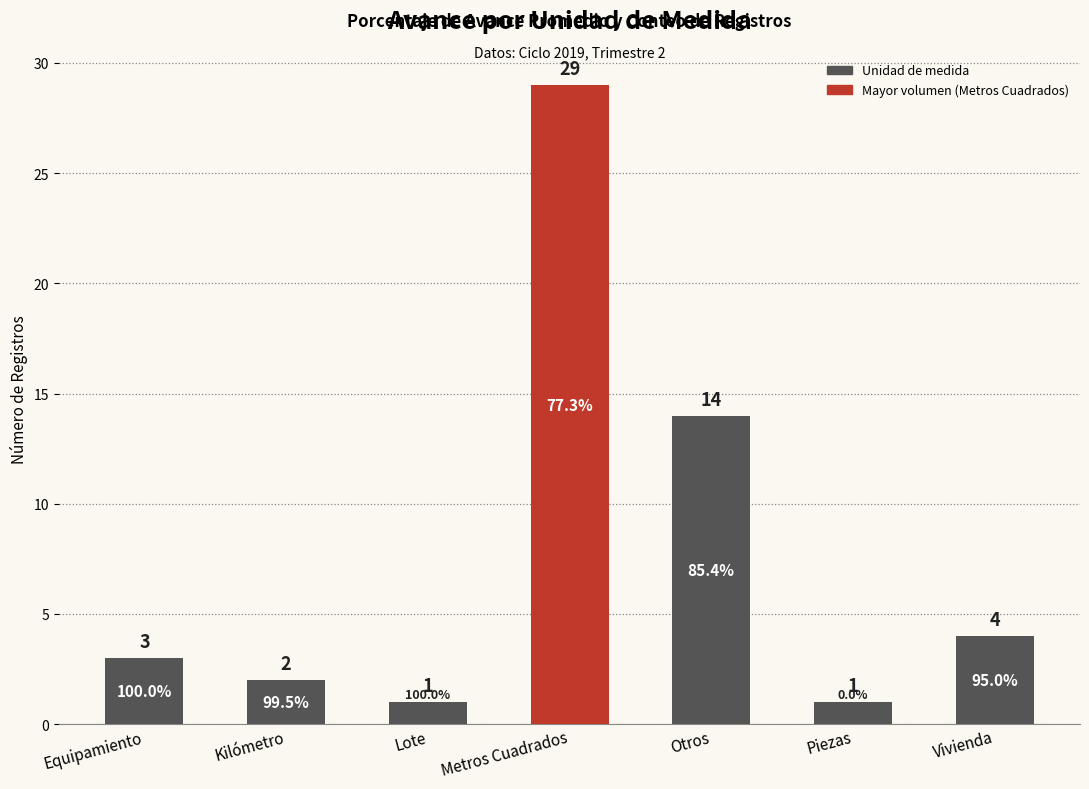

What is the difference between the maximum and minimum values?

28